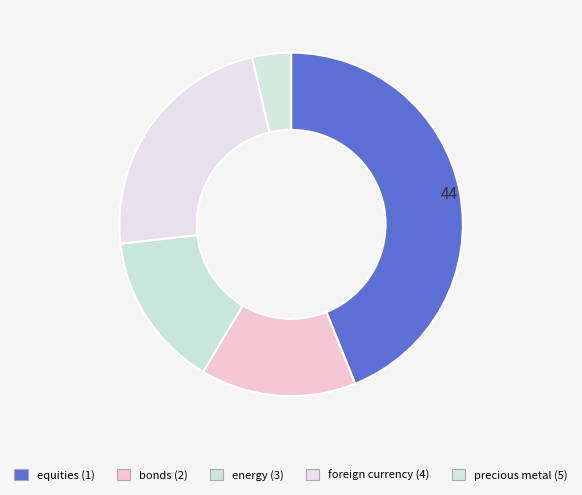

How many slices are in this pie chart?

5